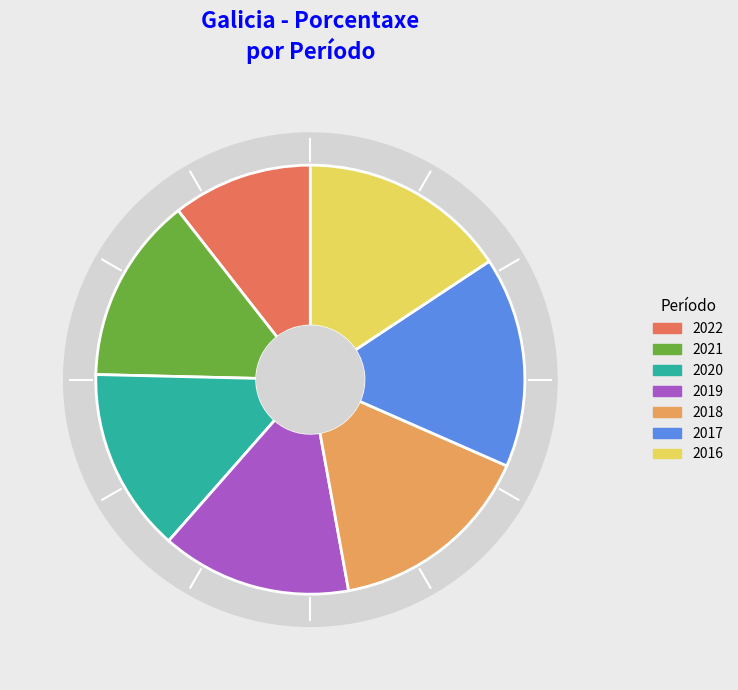

Is it true that 2019 is 14% of the pie?

True